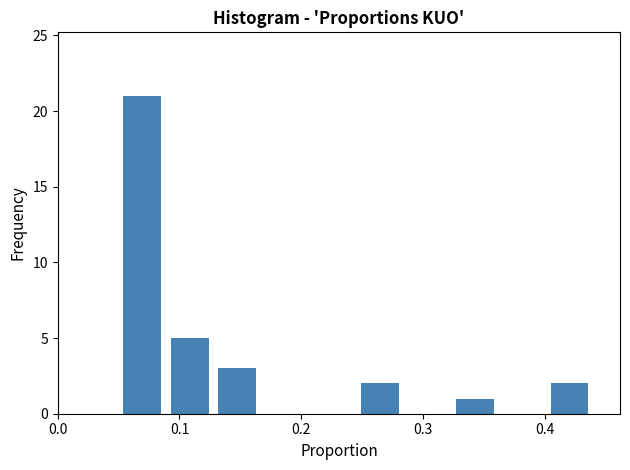

Read against the x-axis, roughly where is the centre of the tallest bar?

0.07